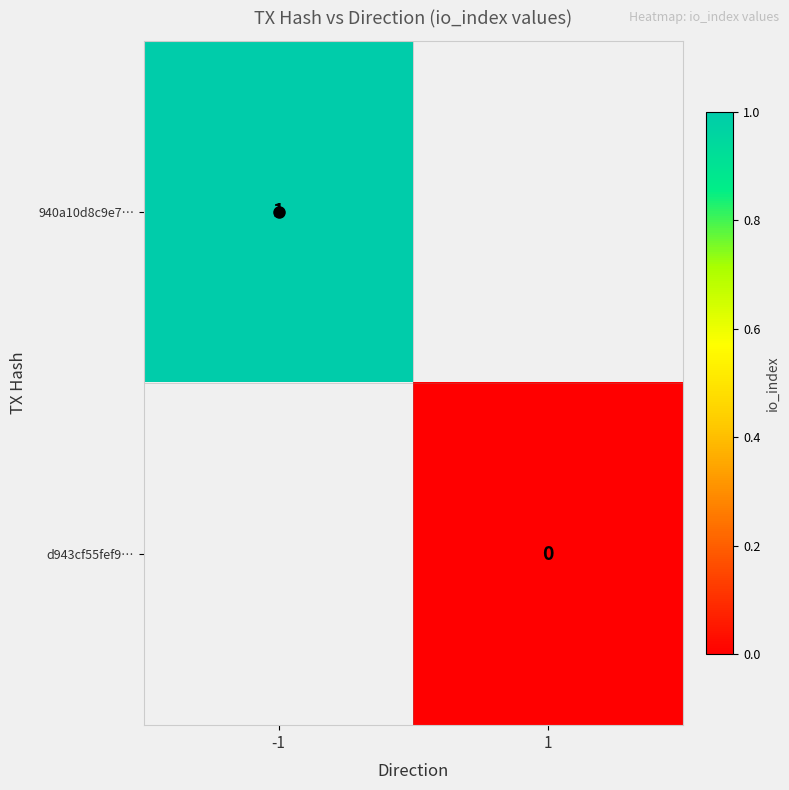

Is it true that 940a10d8c9e7… equals 2 at -1?

False